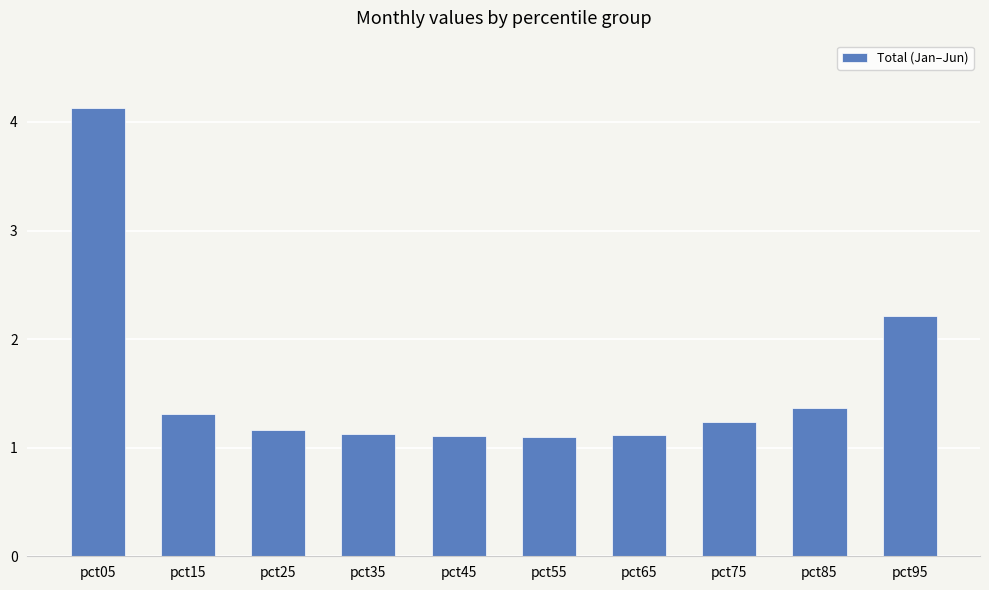

What is the sum of all values?

15.9